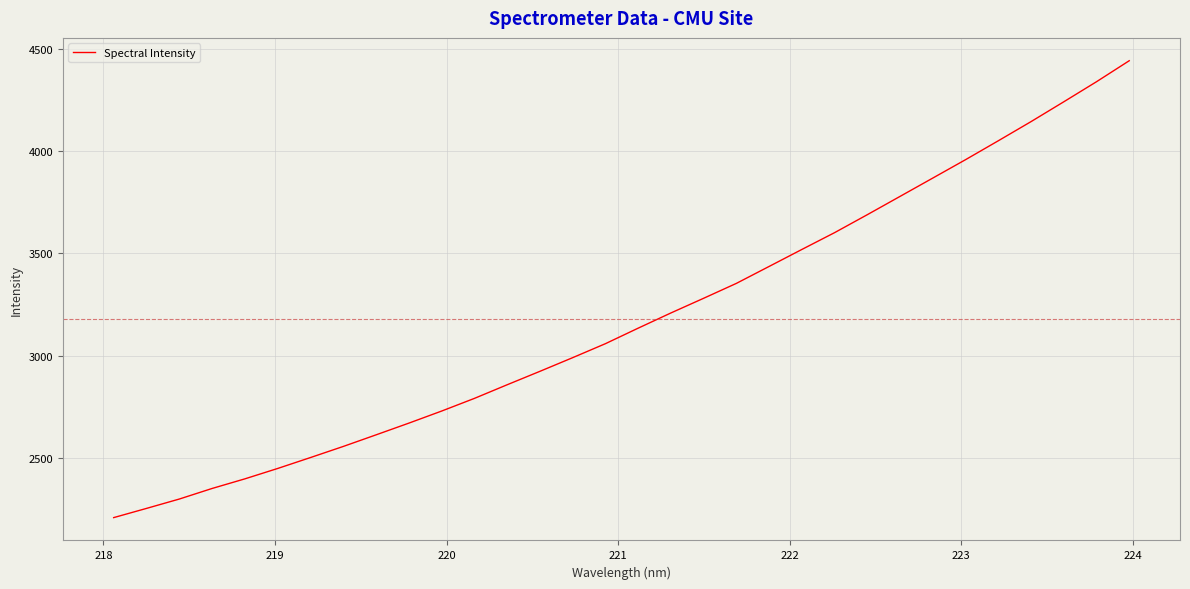

What is the maximum value shown in the chart?

4442.9